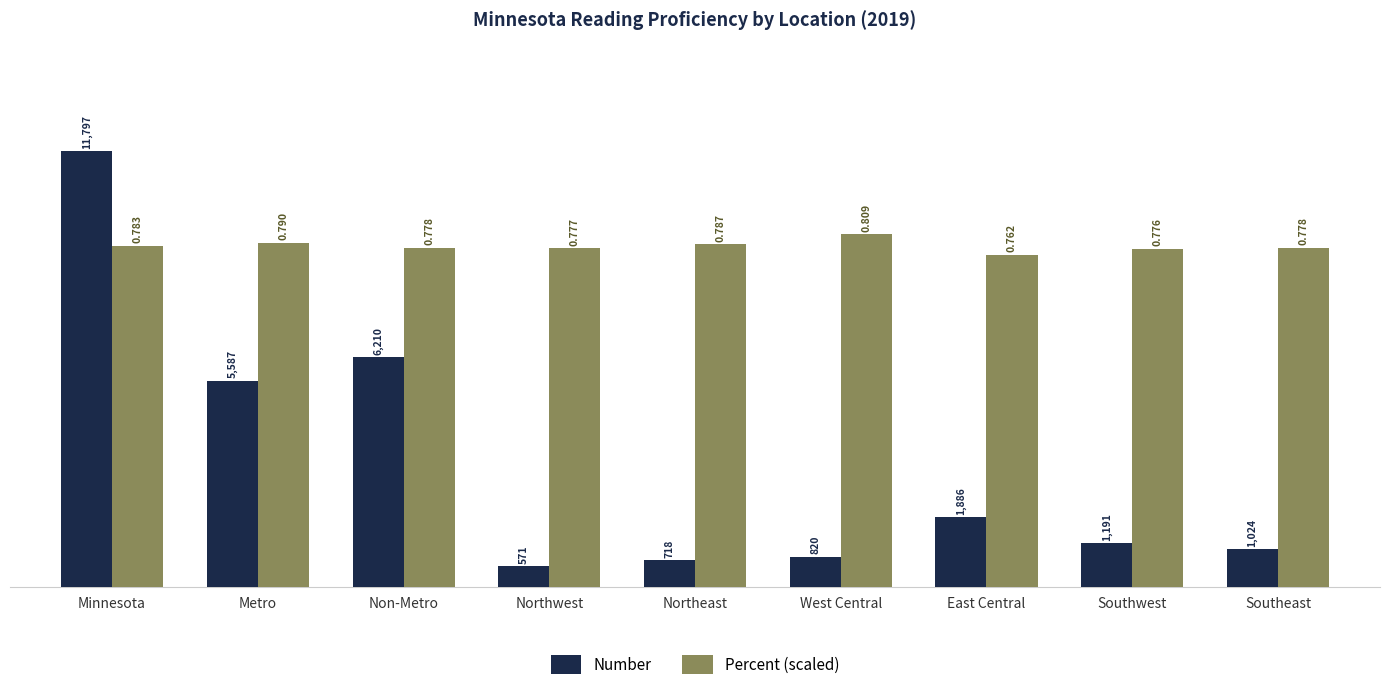

What is the approximate value of Number at Minnesota?

11797.0